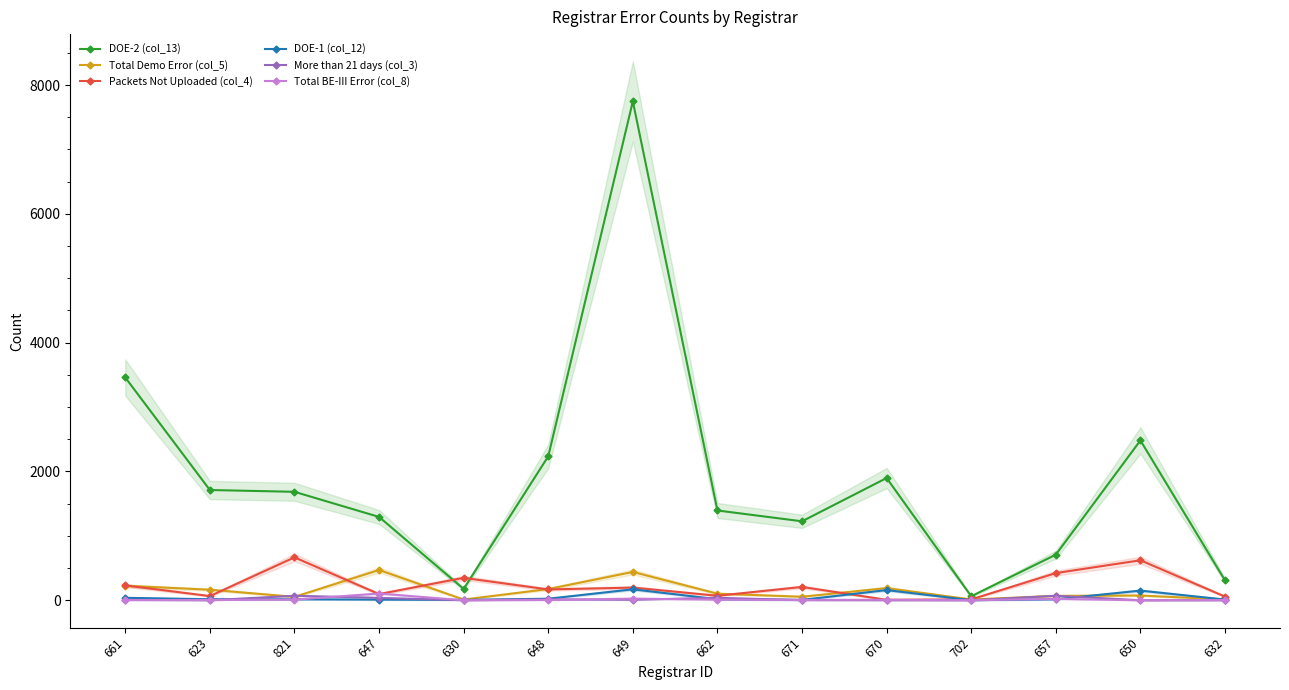

Does the chart display data point markers on the line(s)?

Yes